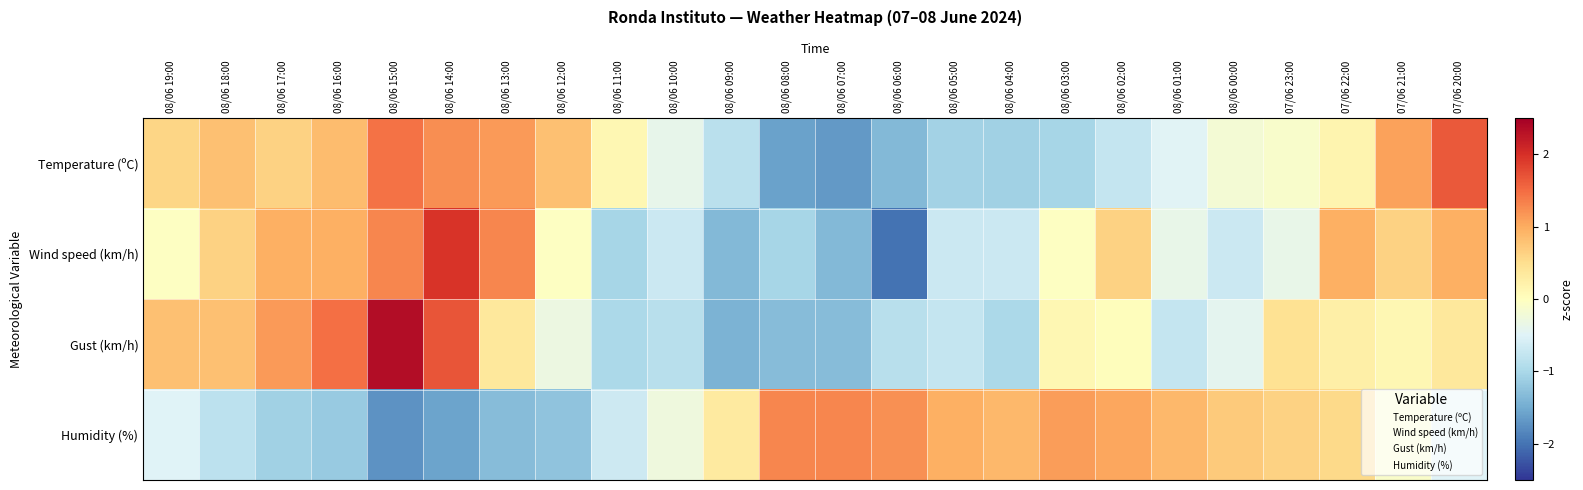

Reading left to right, what are all the values shown in this chart?

Temperature (ºC): 08/06 19:00=0.6	08/06 18:00=0.8	08/06 17:00=0.6	08/06 16:00=0.8	08/06 15:00=1.5	08/06 14:00=1.2	08/06 13:00=1.1	08/06 12:00=0.8	08/06 11:00=0.1	08/06 10:00=-0.4	08/06 09:00=-0.9	08/06 08:00=-1.6	08/06 07:00=-1.7	08/06 06:00=-1.4	08/06 05:00=-1.1	08/06 04:00=-1.1	08/06 03:00=-1.0	08/06 02:00=-0.8	08/06 01:00=-0.5	08/06 00:00=-0.2	07/06 23:00=-0.1	07/06 22:00=0.2	07/06 21:00=1.1	07/06 20:00=1.7
Wind speed (km/h): 08/06 19:00=-0.0	08/06 18:00=0.6	08/06 17:00=1.0	08/06 16:00=1.0	08/06 15:00=1.3	08/06 14:00=2.0	08/06 13:00=1.3	08/06 12:00=-0.0	08/06 11:00=-1.0	08/06 10:00=-0.7	08/06 09:00=-1.3	08/06 08:00=-1.0	08/06 07:00=-1.3	08/06 06:00=-2.0	08/06 05:00=-0.7	08/06 04:00=-0.7	08/06 03:00=-0.0	08/06 02:00=0.6	08/06 01:00=-0.4	08/06 00:00=-0.7	07/06 23:00=-0.4	07/06 22:00=1.0	07/06 21:00=0.6	07/06 20:00=1.0
Gust (km/h): 08/06 19:00=0.8	08/06 18:00=0.8	08/06 17:00=1.1	08/06 16:00=1.5	08/06 15:00=2.4	08/06 14:00=1.7	08/06 13:00=0.4	08/06 12:00=-0.3	08/06 11:00=-1.0	08/06 10:00=-0.9	08/06 09:00=-1.4	08/06 08:00=-1.3	08/06 07:00=-1.3	08/06 06:00=-0.9	08/06 05:00=-0.8	08/06 04:00=-1.0	08/06 03:00=0.1	08/06 02:00=0.0	08/06 01:00=-0.8	08/06 00:00=-0.4	07/06 23:00=0.5	07/06 22:00=0.2	07/06 21:00=0.1	07/06 20:00=0.4
Humidity (%): 08/06 19:00=-0.5	08/06 18:00=-0.8	08/06 17:00=-1.1	08/06 16:00=-1.2	08/06 15:00=-1.7	08/06 14:00=-1.6	08/06 13:00=-1.3	08/06 12:00=-1.2	08/06 11:00=-0.7	08/06 10:00=-0.3	08/06 09:00=0.3	08/06 08:00=1.3	08/06 07:00=1.3	08/06 06:00=1.2	08/06 05:00=1.0	08/06 04:00=0.9	08/06 03:00=1.1	08/06 02:00=1.0	08/06 01:00=0.9	08/06 00:00=0.7	07/06 23:00=0.6	07/06 22:00=0.6	07/06 21:00=-0.1	07/06 20:00=-0.5